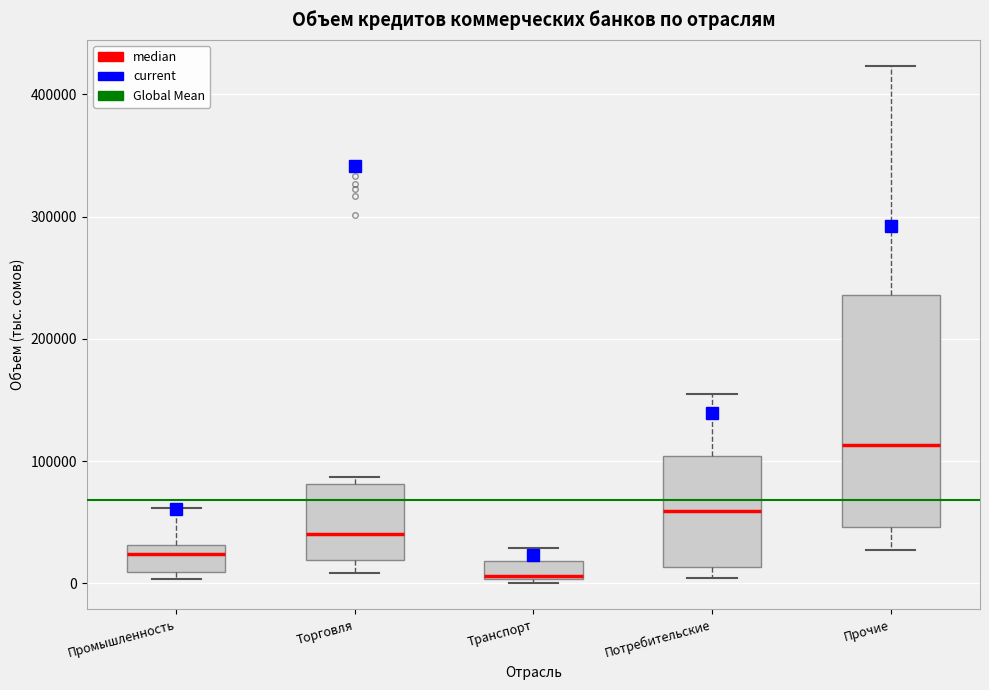

Which box has the highest median line?

Прочие